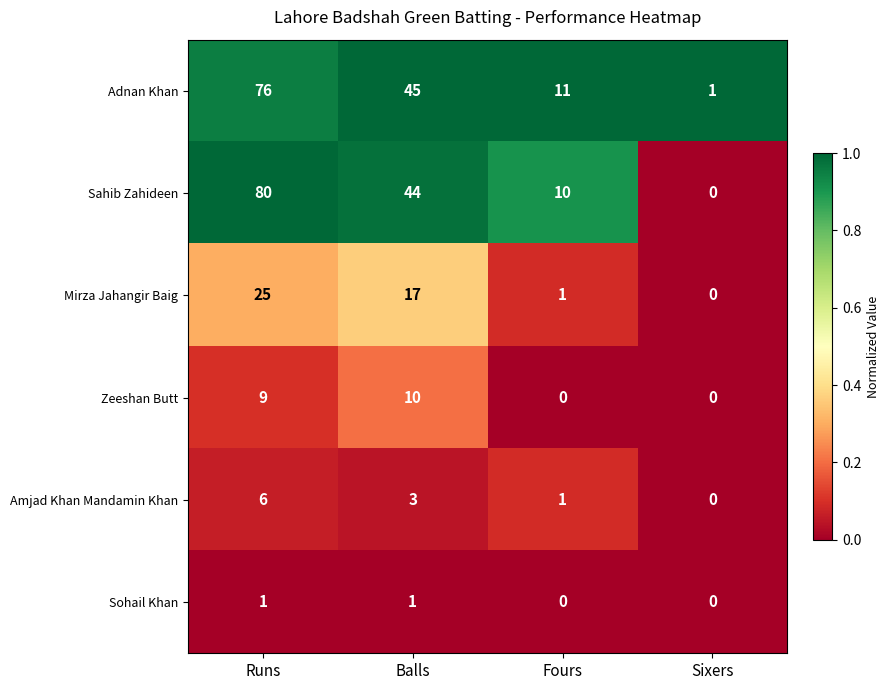

Which series has the widest spread of values?

Sahib Zahideen